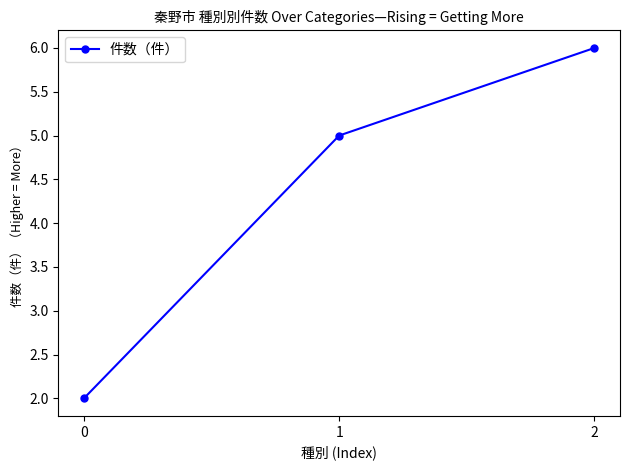

What is the value of the 2nd point from the left?

5